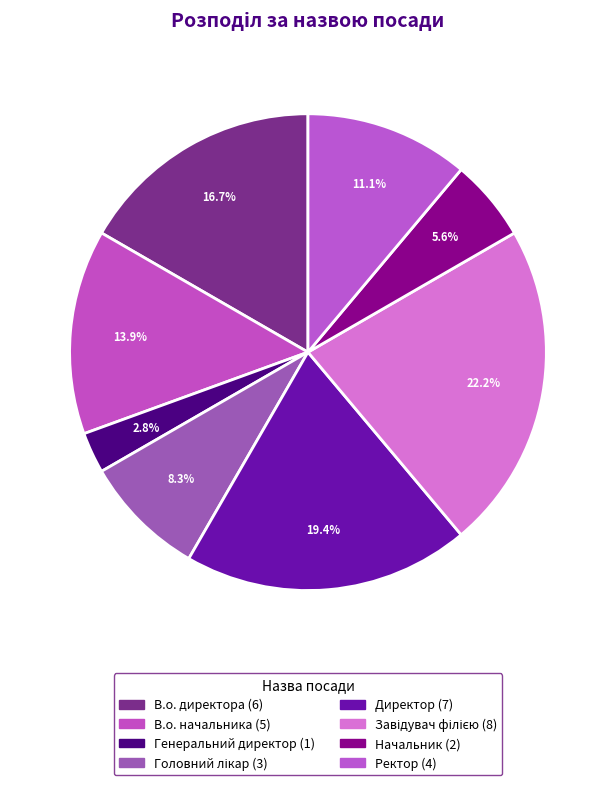

What is the change in value from Завідувач філією to Ректор?

-4